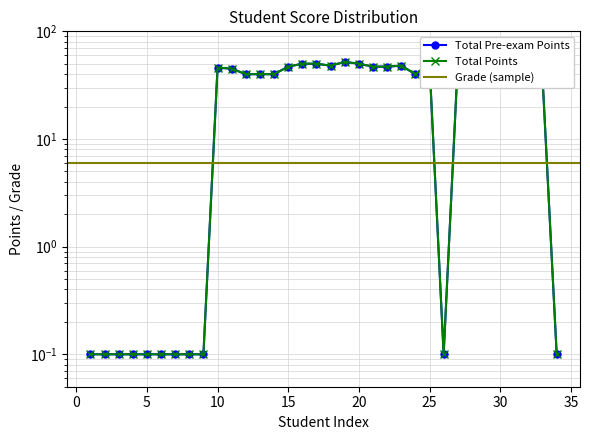

Where is the first local maximum for Total Points?

10